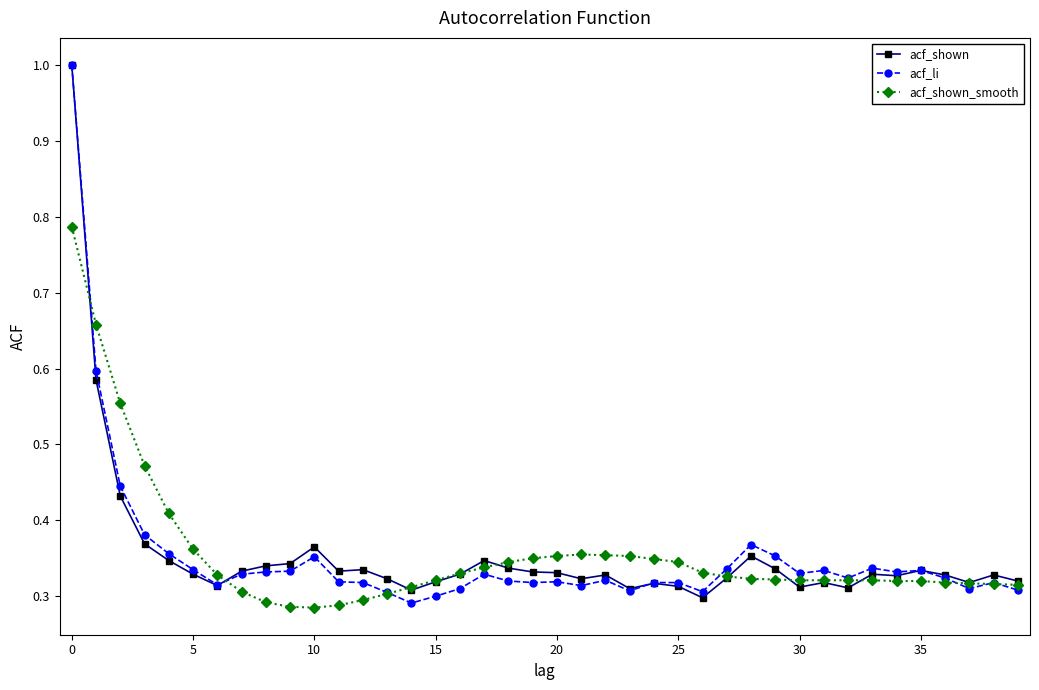

At how many categories does at least one series exceed 0?

40